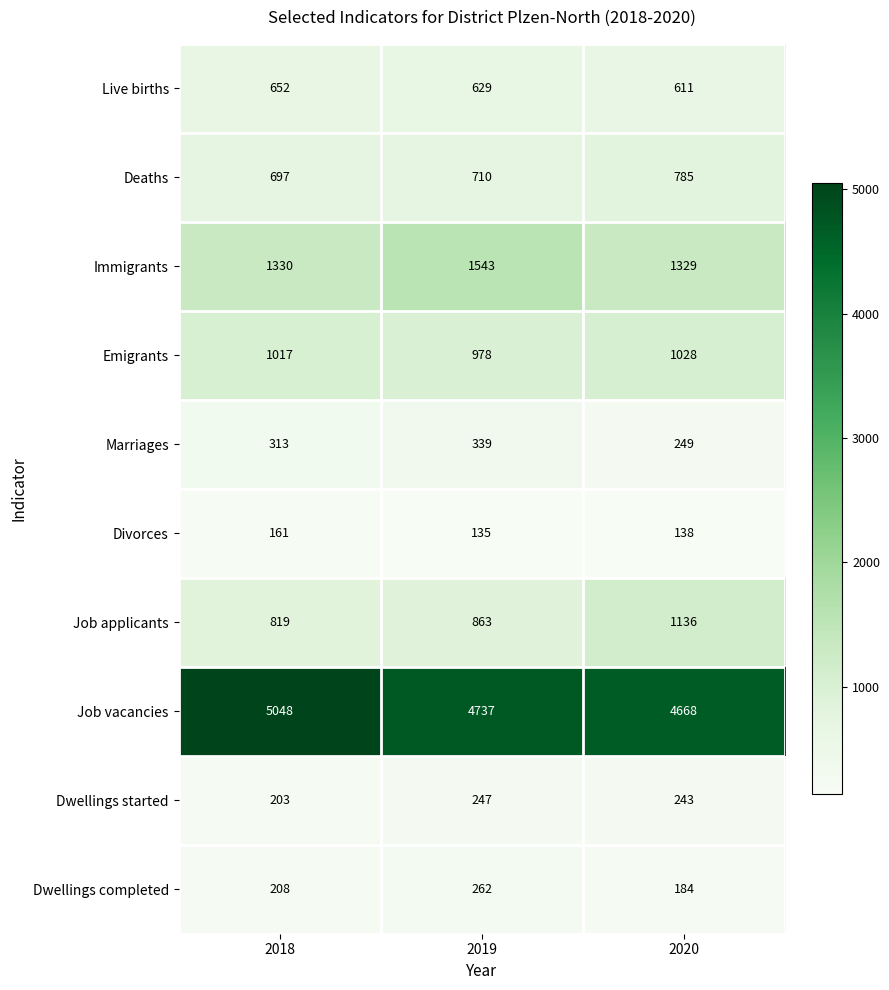

Reading left to right, what are all the values shown in this chart?

Live births: 2018=652	2019=629	2020=611
Deaths: 2018=697	2019=710	2020=785
Immigrants: 2018=1330	2019=1543	2020=1329
Emigrants: 2018=1017	2019=978	2020=1028
Marriages: 2018=313	2019=339	2020=249
Divorces: 2018=161	2019=135	2020=138
Job applicants: 2018=819	2019=863	2020=1136
Job vacancies: 2018=5048	2019=4737	2020=4668
Dwellings started: 2018=203	2019=247	2020=243
Dwellings completed: 2018=208	2019=262	2020=184